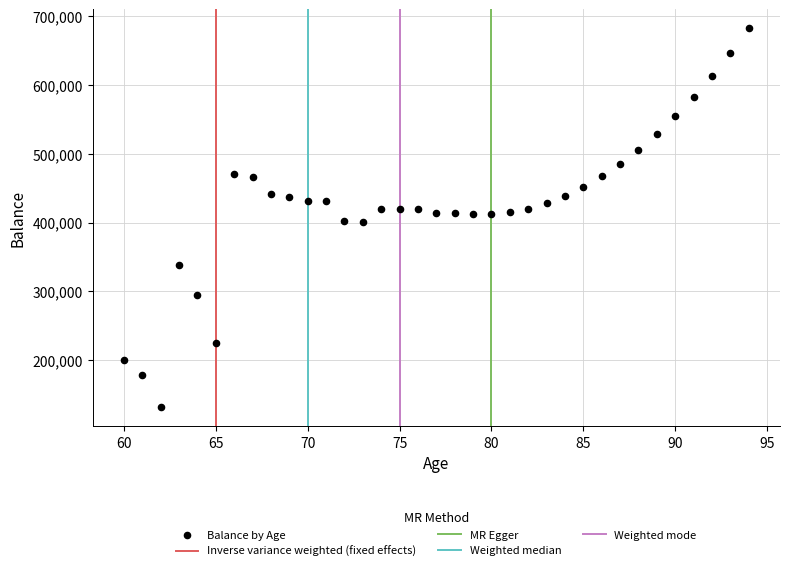

What is the range of X values (max minus min)?

34.0